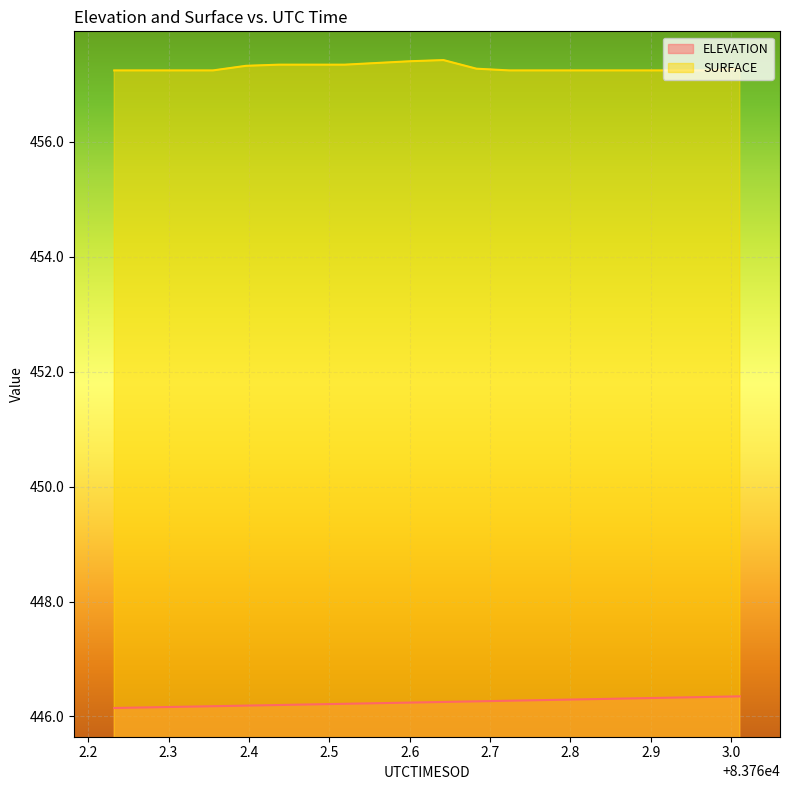

What is the greatest value displayed?

457.4